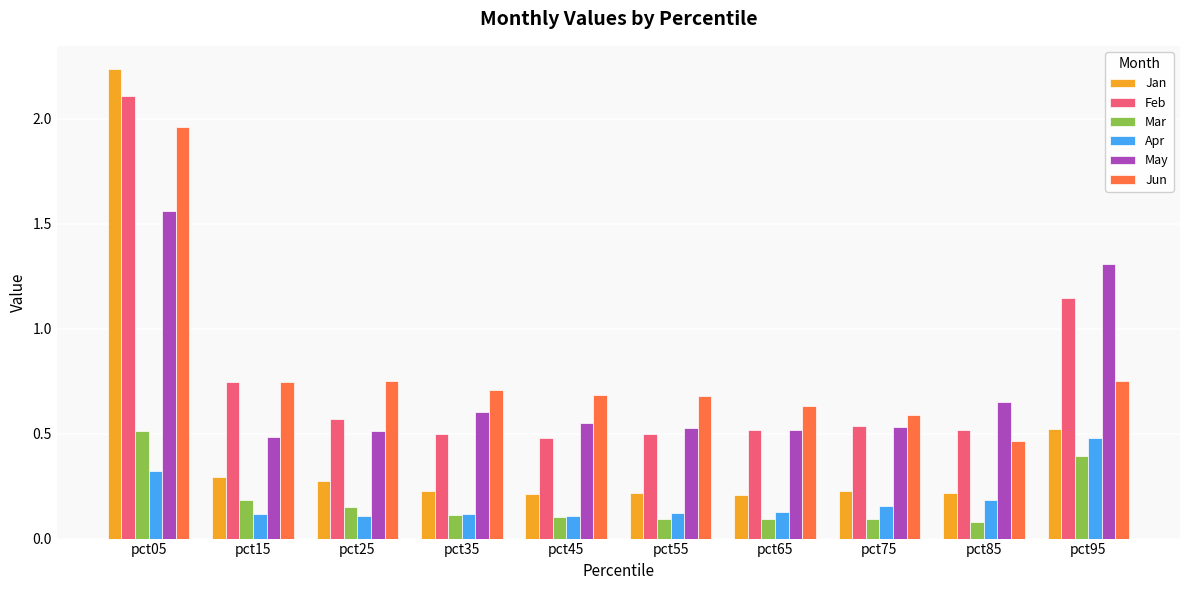

Which series has the largest range (max minus min)?

Jan